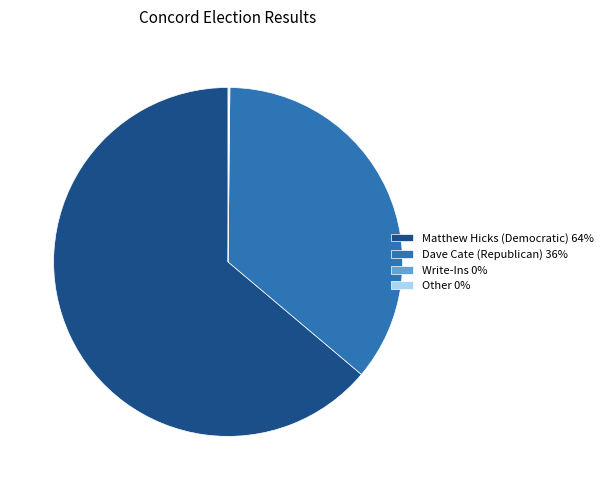

Does Matthew Hicks (Democratic) 64% account for over 50% of the chart?

Yes